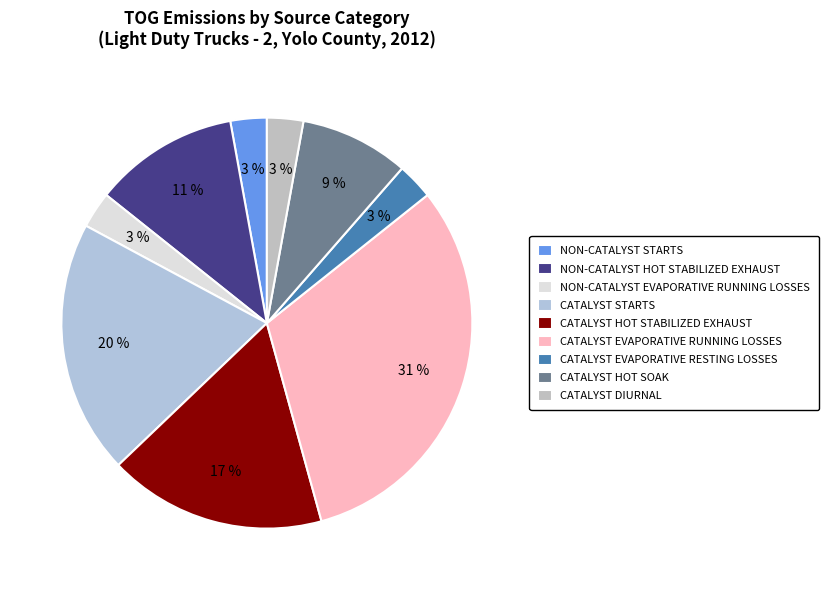

To the nearest percent, what is the average slice percentage?

11%